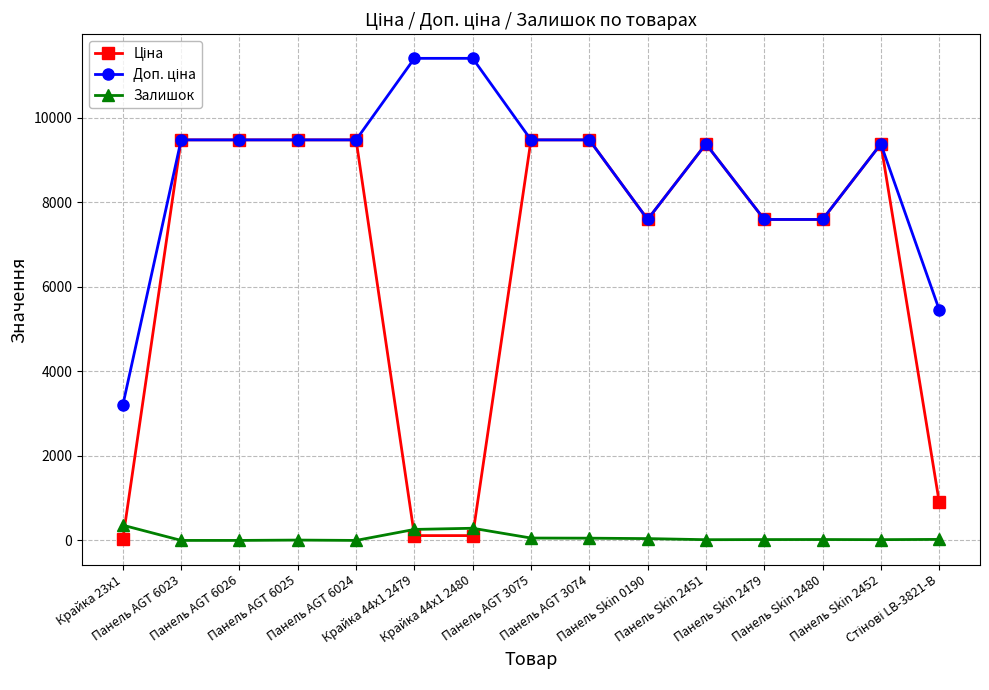

How many lines are shown in the chart?

3